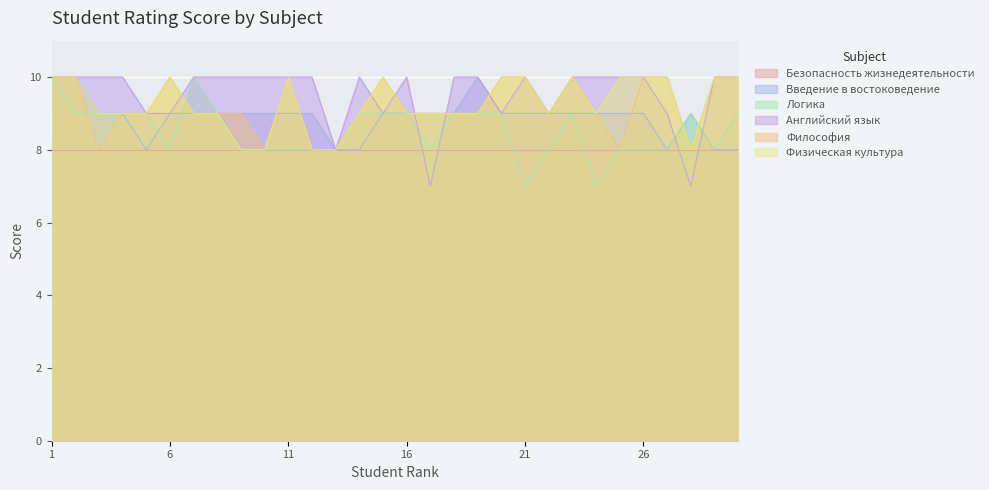

How many series are shown in this chart?

6